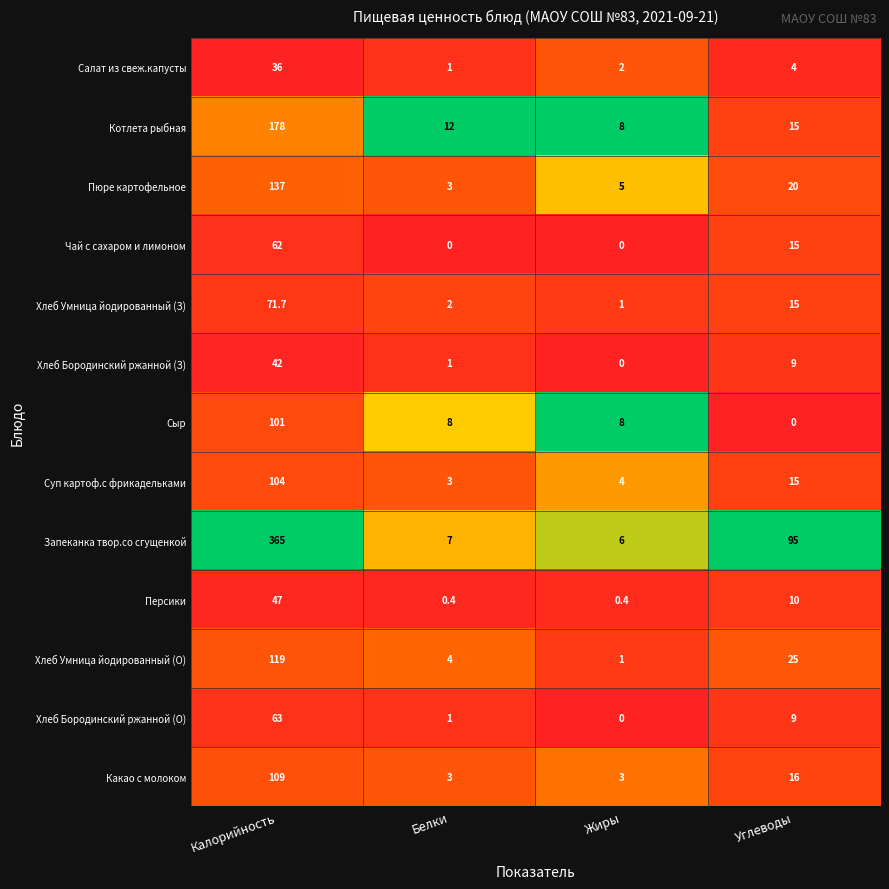

The Хлеб Умница йодированный (О) series shows 119.0 at Калорийность. True or false?

True